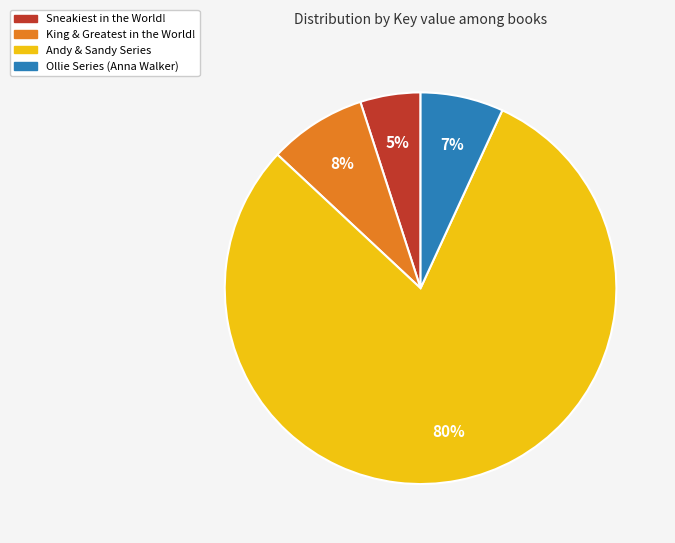

Does any single category account for the majority?

Yes